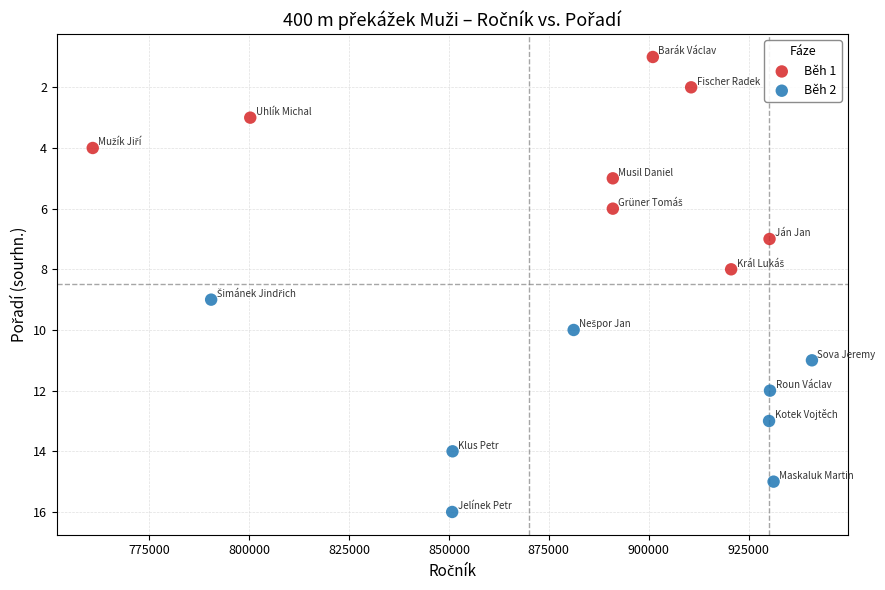

Which series reaches the maximum Y coordinate?

Běh 2